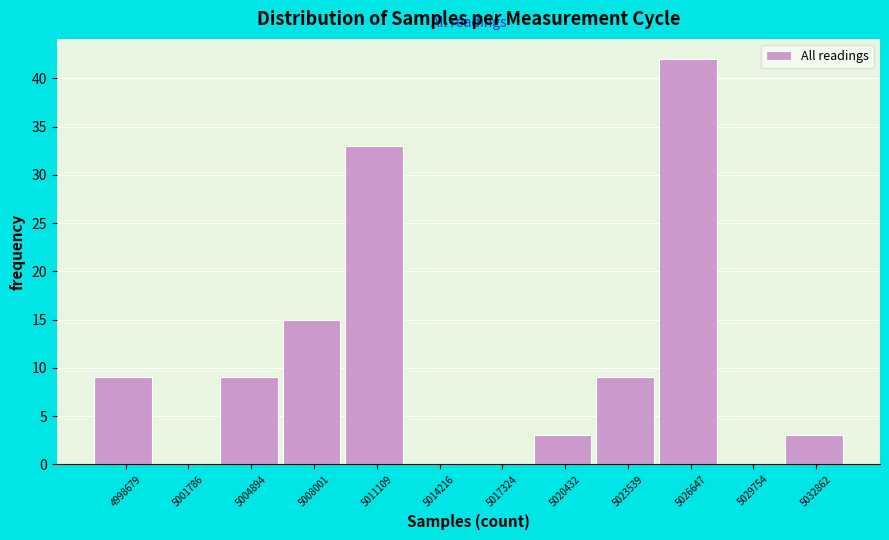

Reading right to left, extract all data points from this chart.

5032862=3	5029754=0	5026647=42	5023539=9	5020432=3	5017324=0	5014216=0	5011109=33	5008001=15	5004894=9	5001786=0	4998679=9